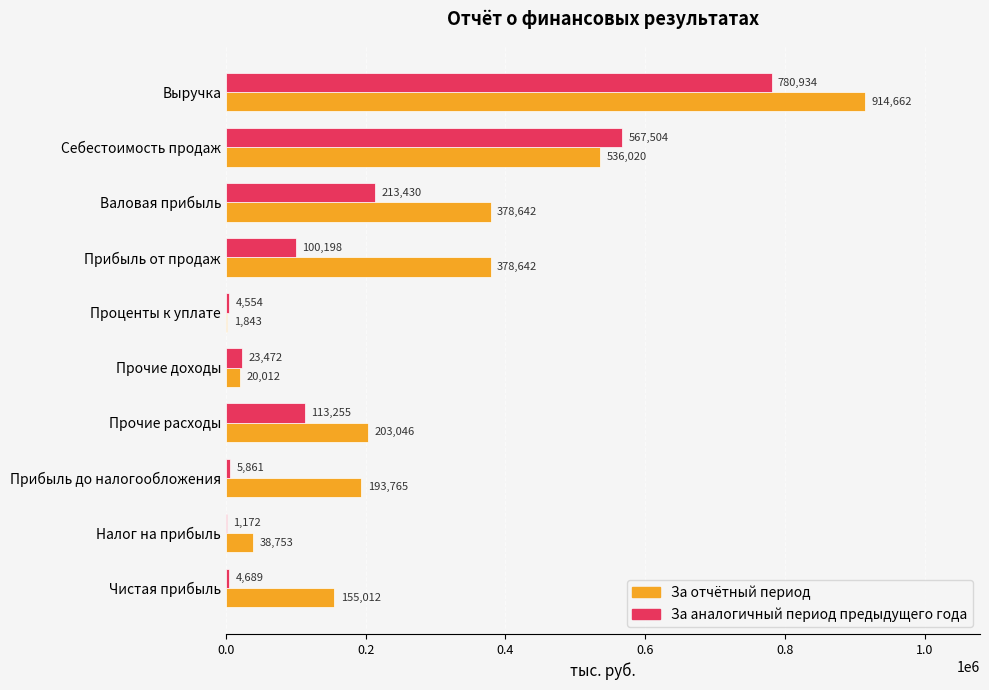

At which label is За аналогичный период предыдущего года closest to 391053?

Себестоимость продаж